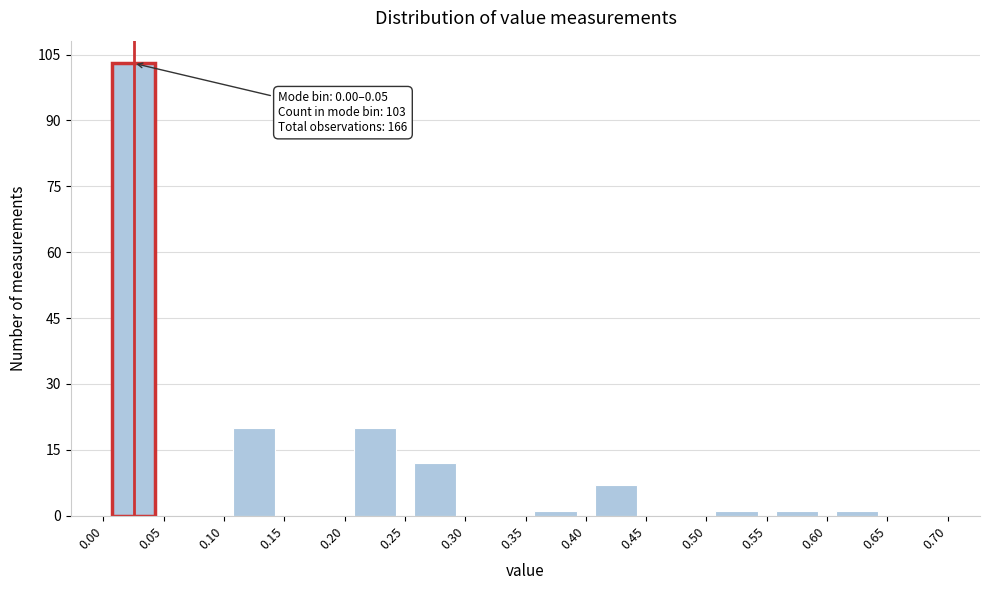

Which range on the x-axis has the tallest bar?

0.00 to 0.05